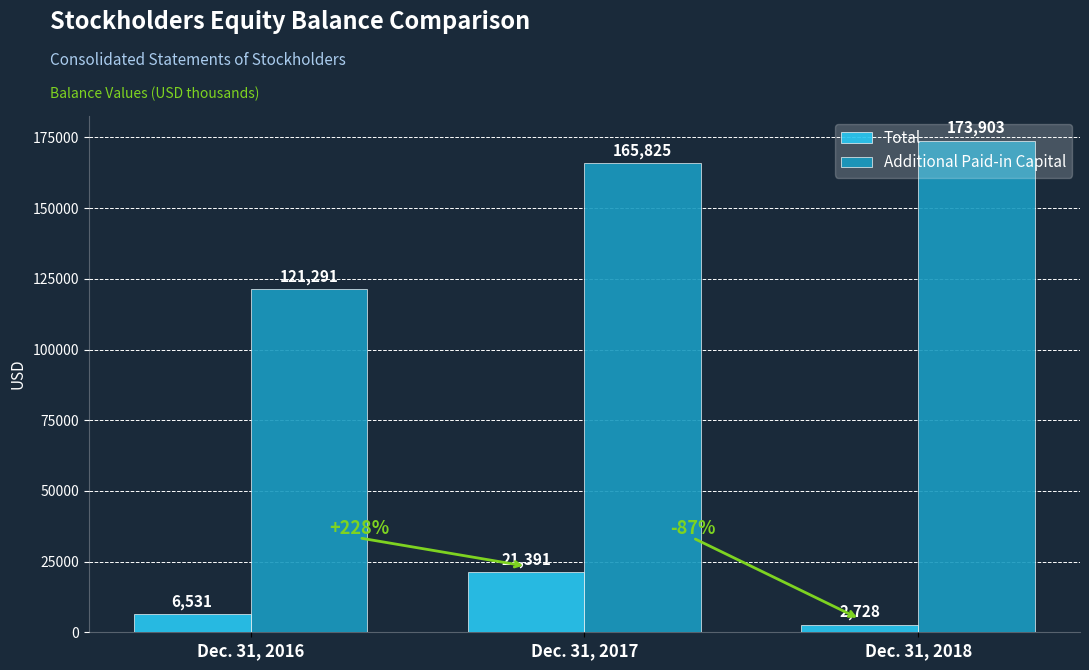

How many bars are there in total?

6